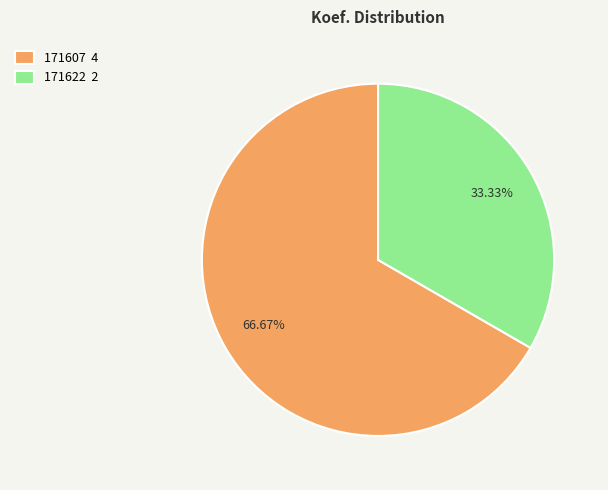

Does any single category account for the majority?

Yes